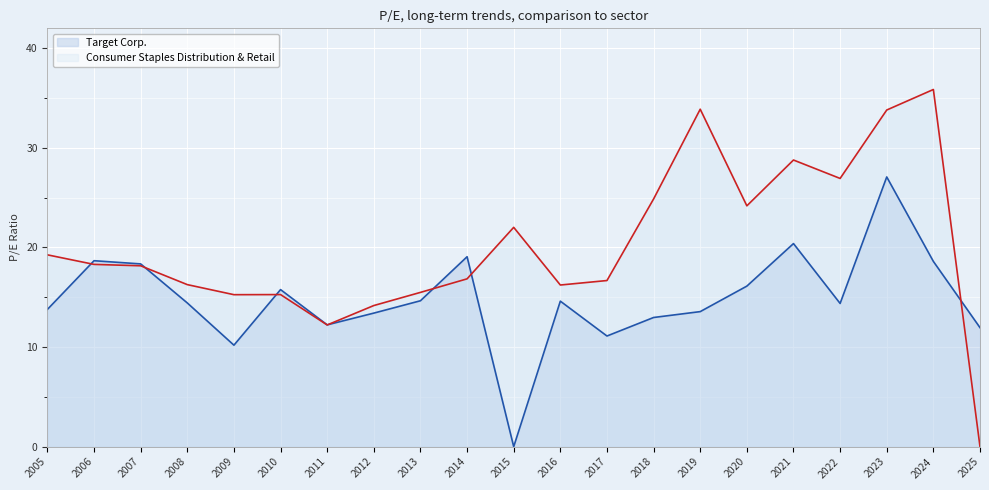

What are all the series names shown in the legend?

Target Corp., Consumer Staples Distribution & Retail